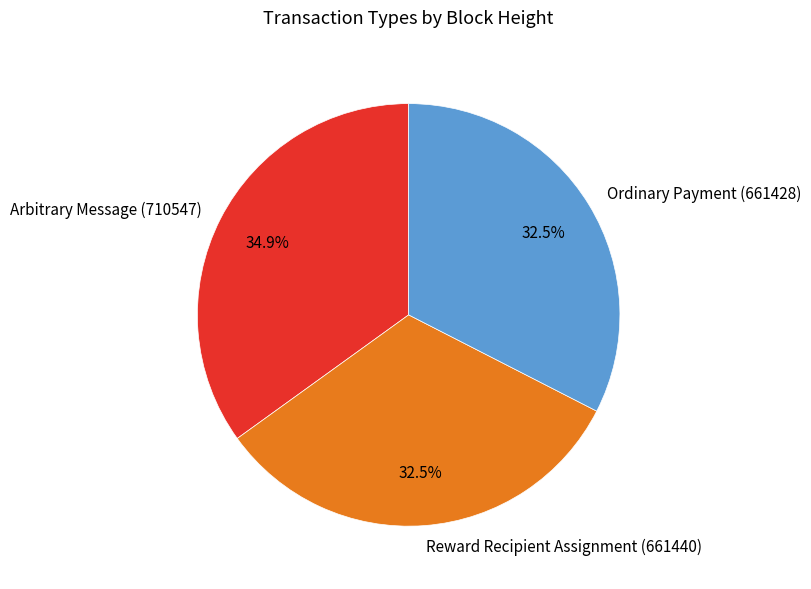

What is the largest slice in the pie chart?

Arbitrary Message (710547)